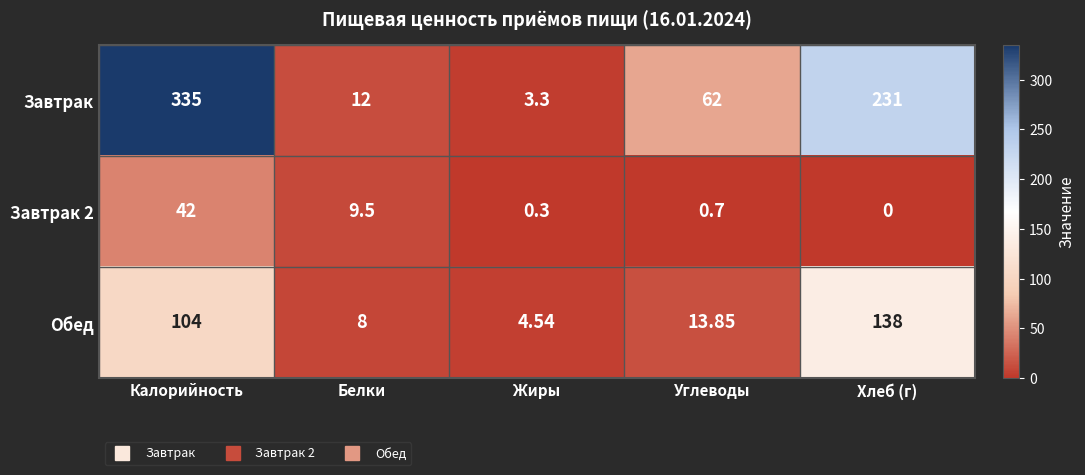

Which series has the largest total across all categories?

Завтрак